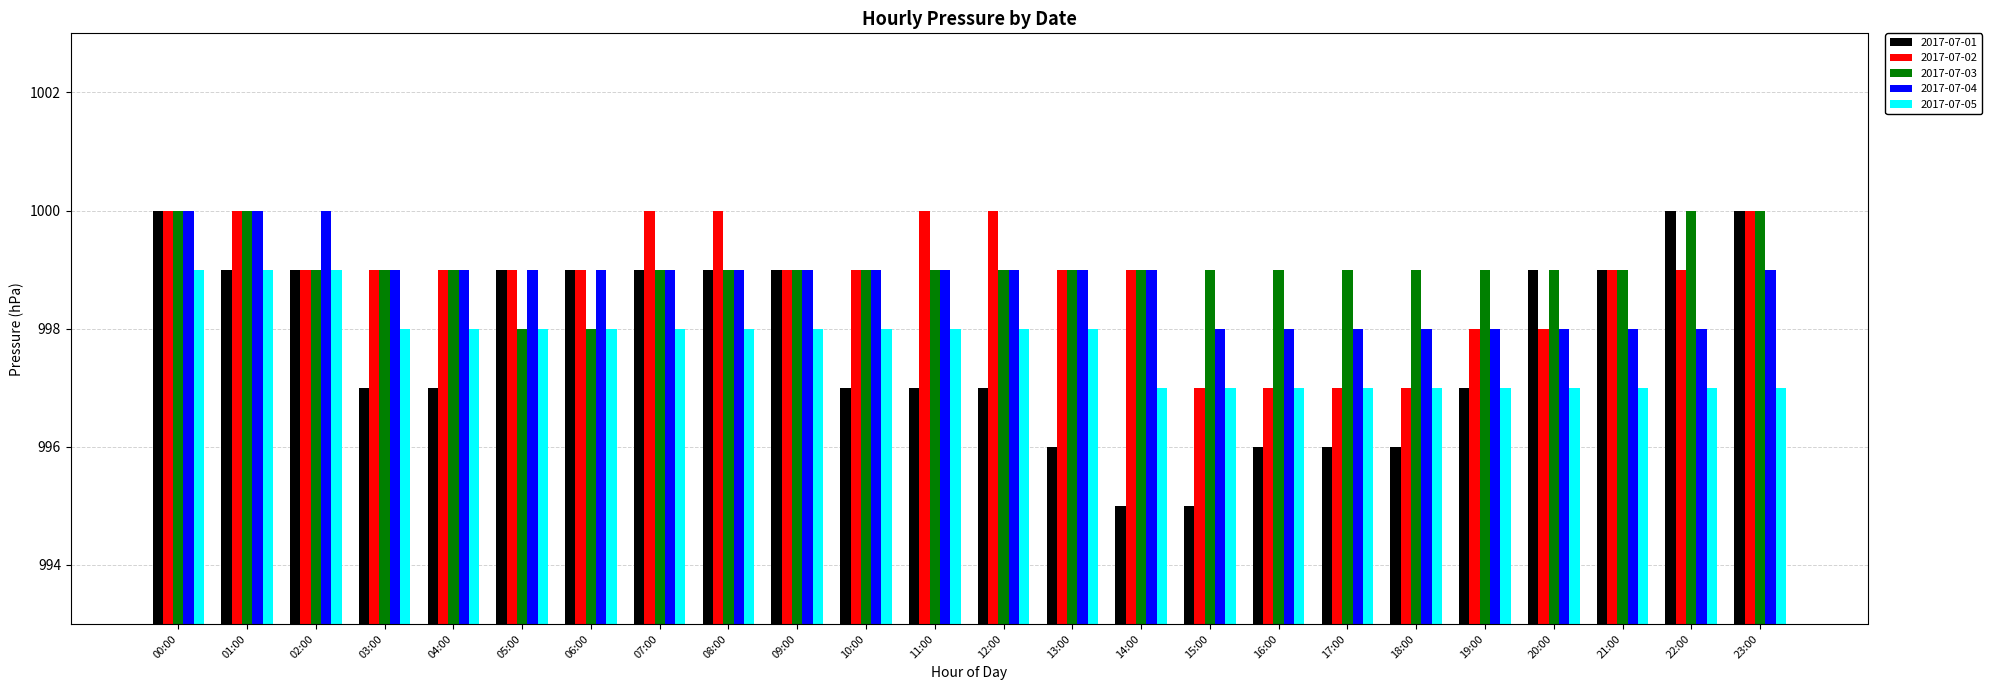

At how many categories does at least one series exceed 995?

24